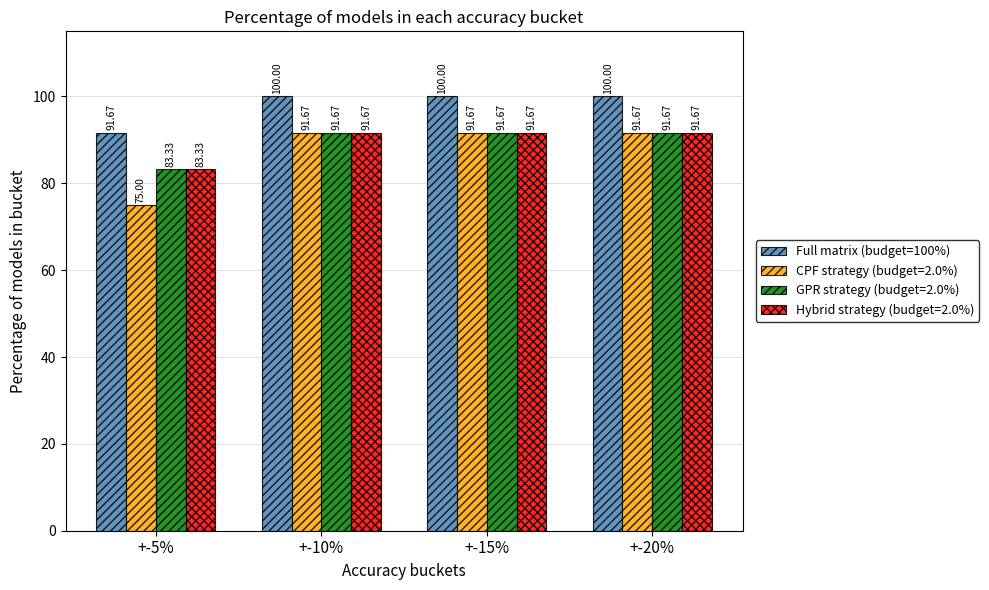

What is the difference between the highest and lowest values at +-5%?

16.7